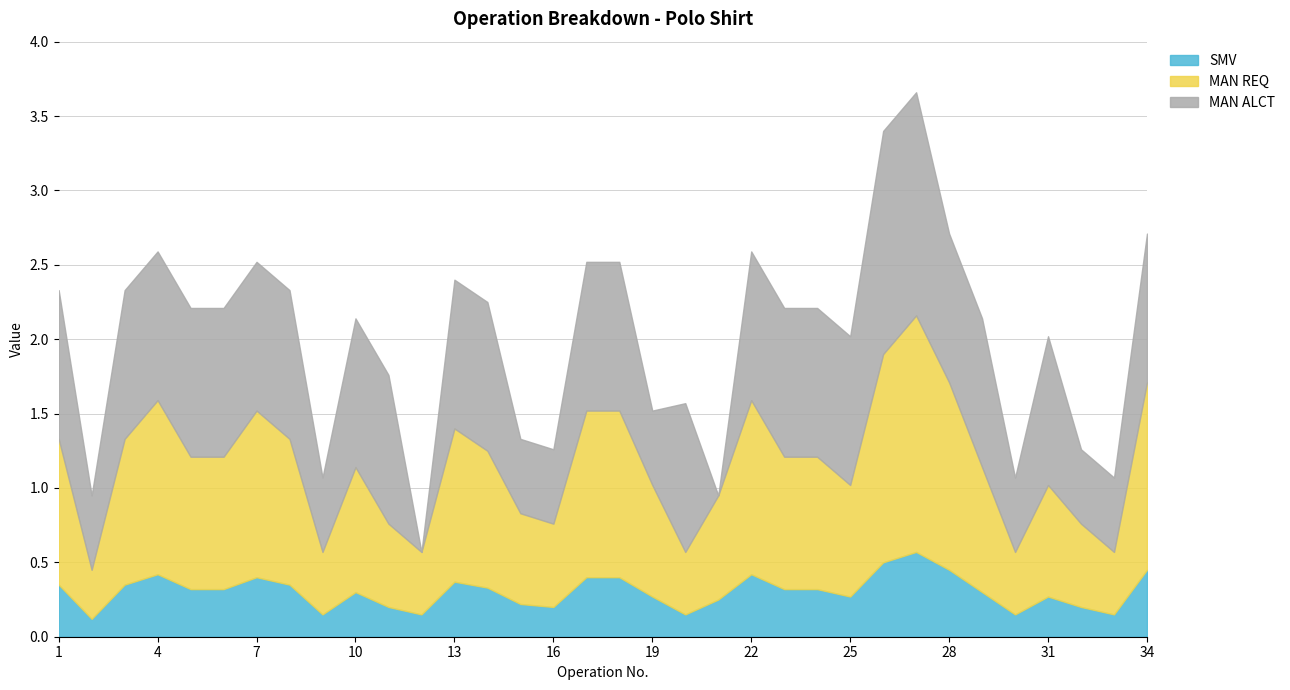

Count the number of data series in this chart.

3